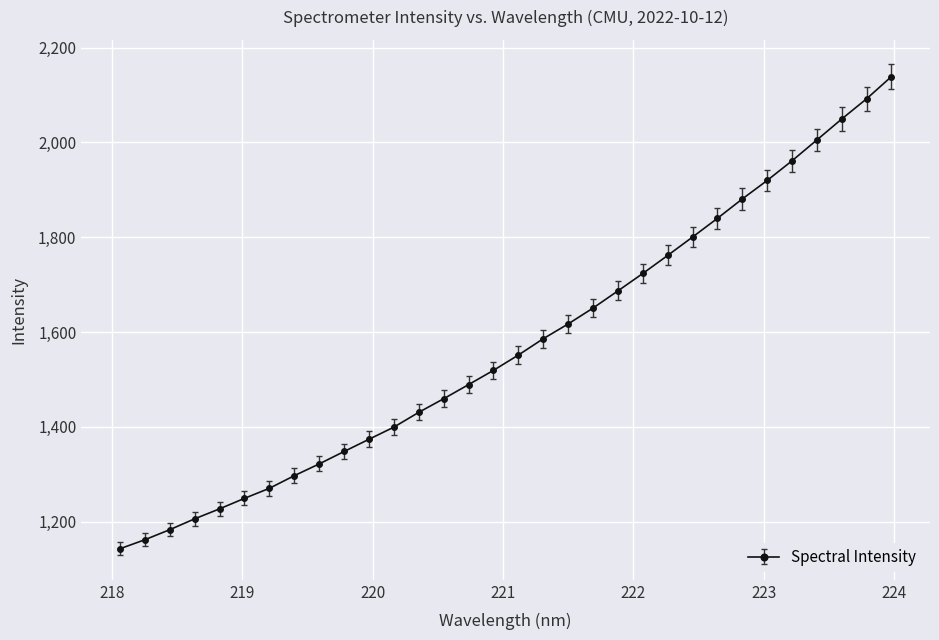

True or false: there are more than 1 points higher than both neighbors.

False